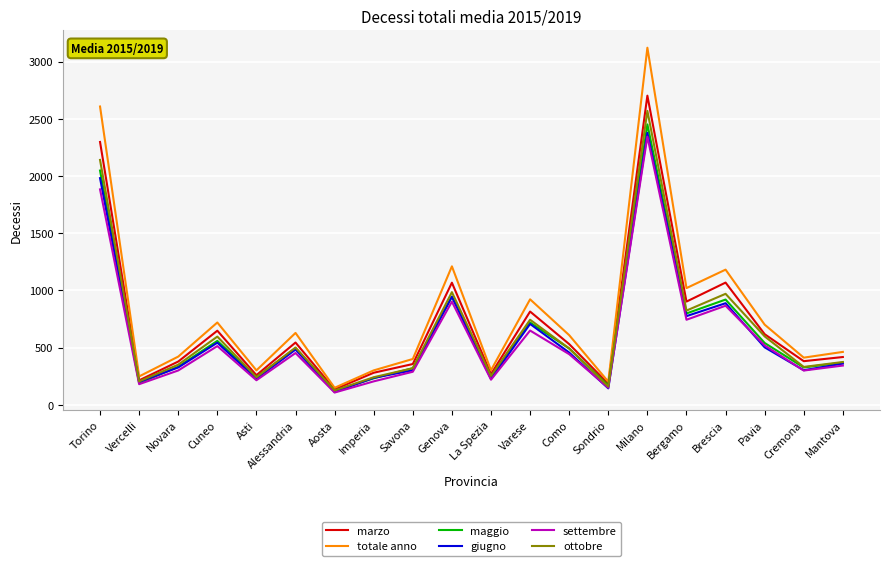

What is the spread (max minus min) of values at Aosta?

41.7